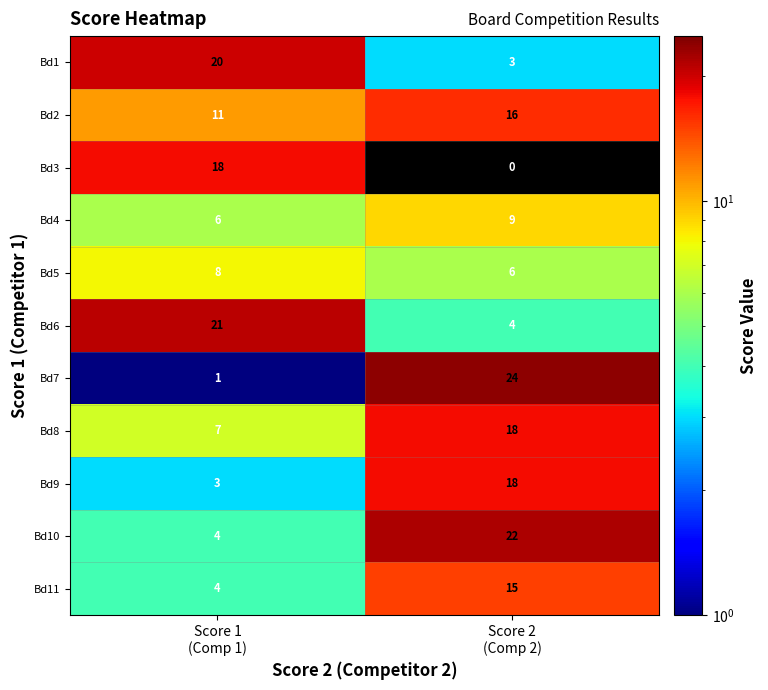

What is the maximum value shown in the chart?

24